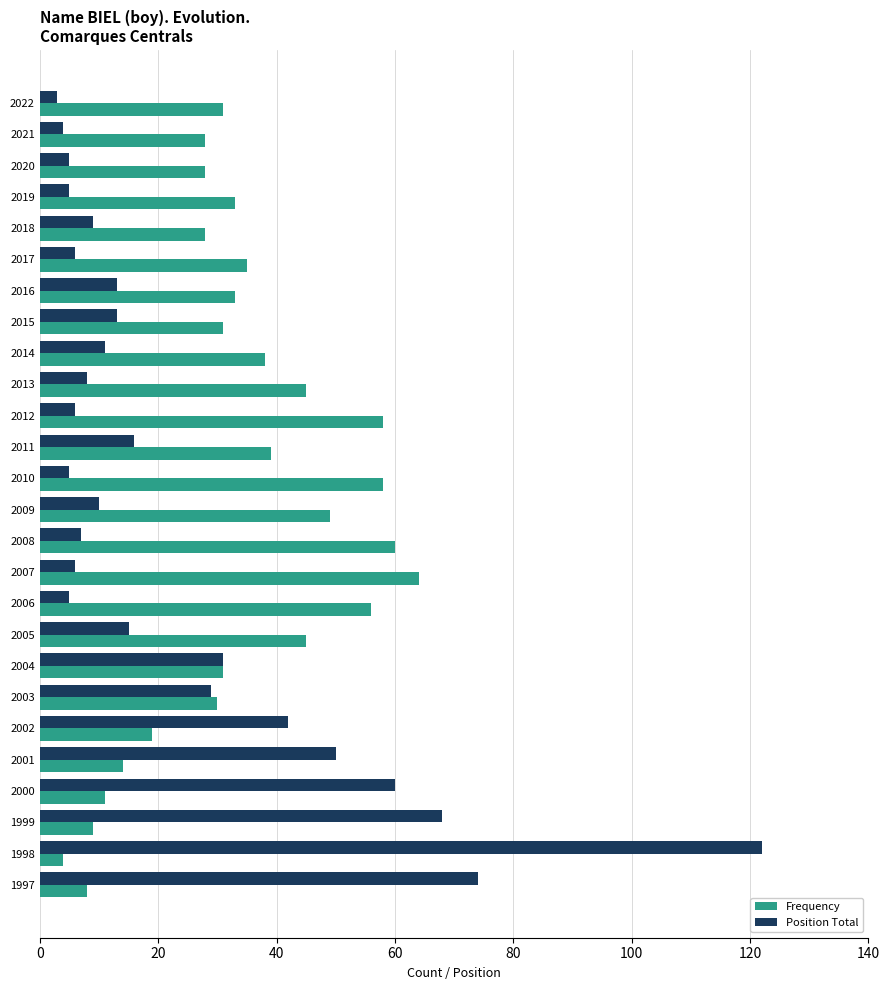

Which series has the largest total across all categories?

Frequency